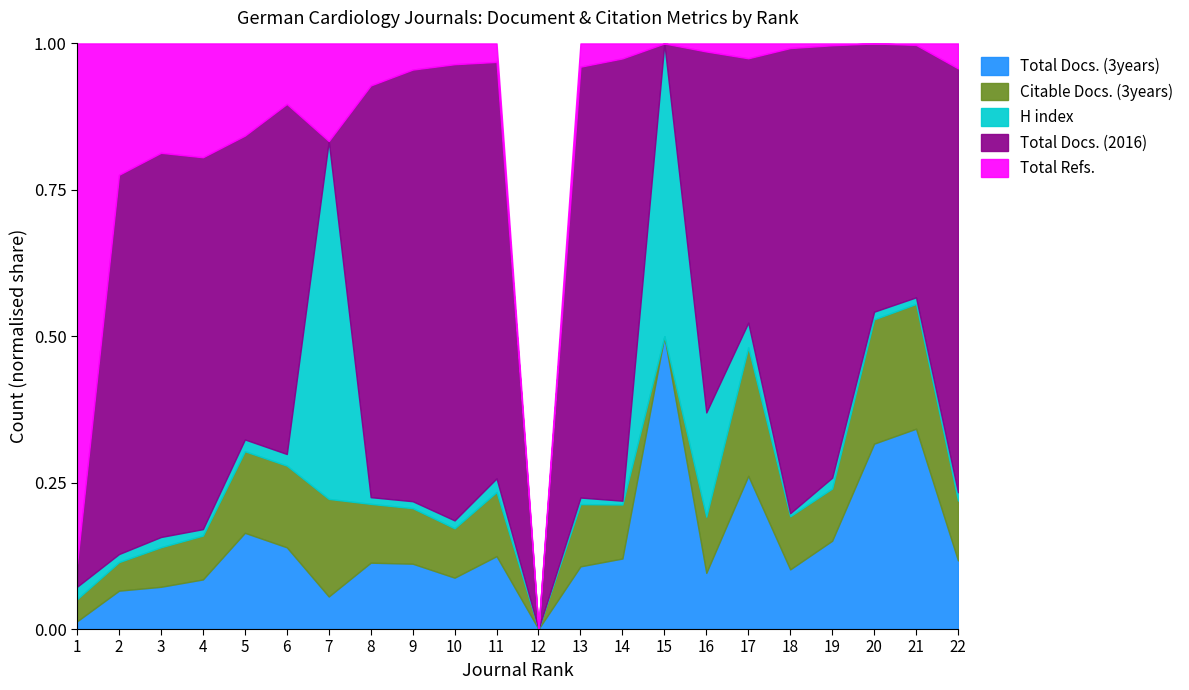

The value of Citable Docs. (3years) at 19 is 29. True or false?

True